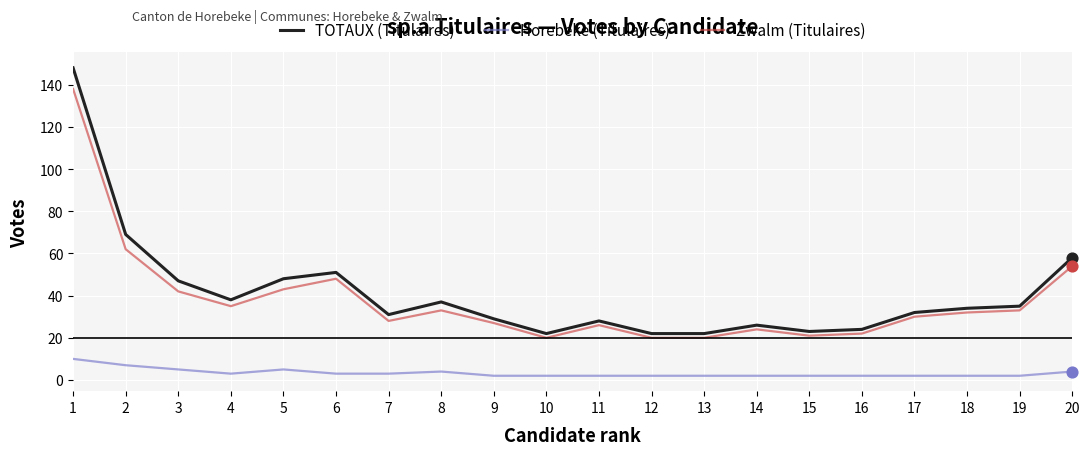

At how many categories does at least one series exceed 93?

1